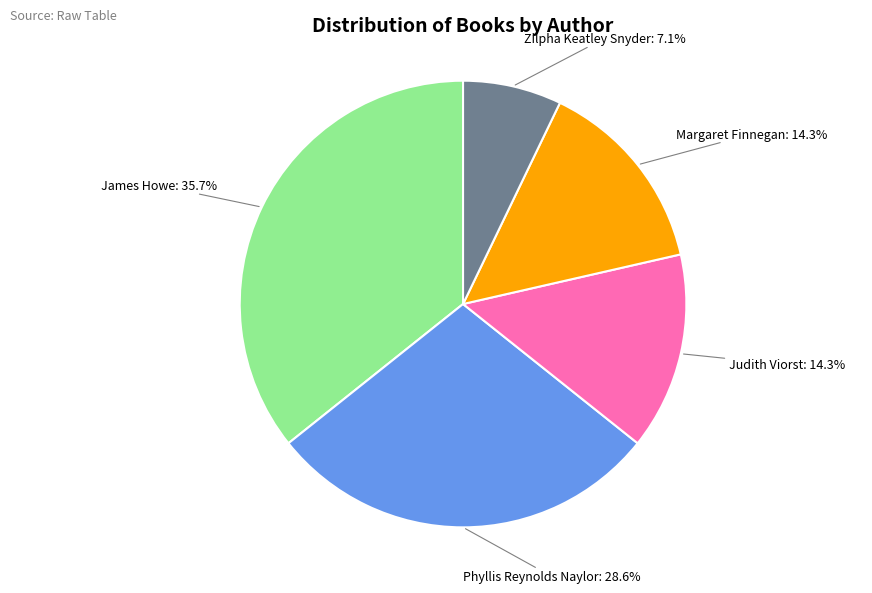

Which slice is the largest?

James Howe